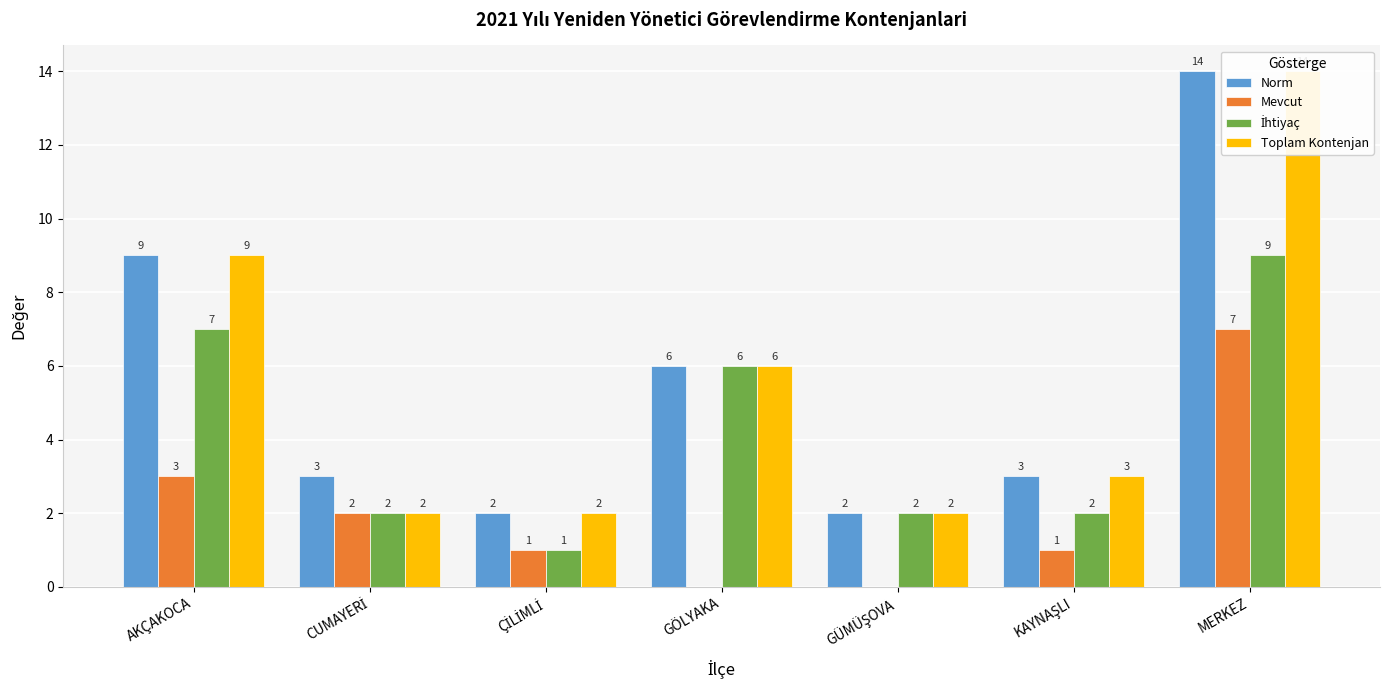

Which series has the largest total across all categories?

Norm